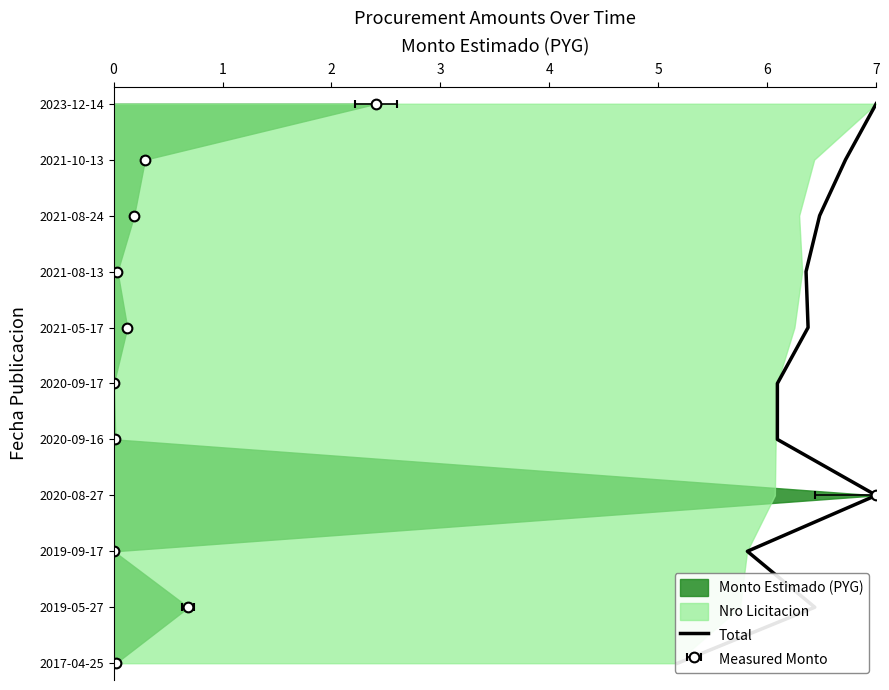

What is the value of the 7th point from the left?

6